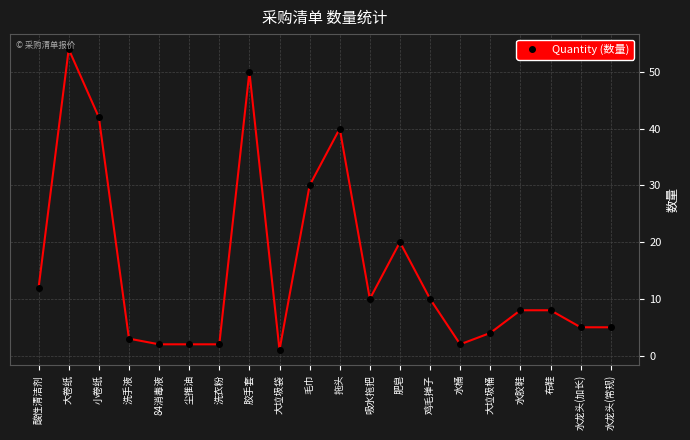

True or false: the data has more than 2 interior local peaks.

True